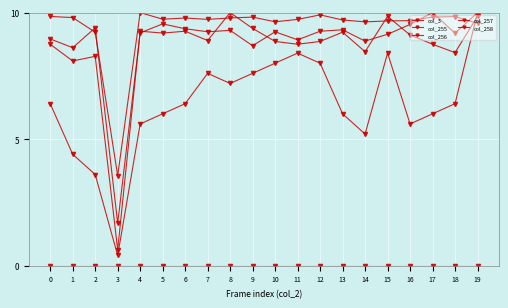

True or false: col_257 and col_3 intersect in this chart.

False